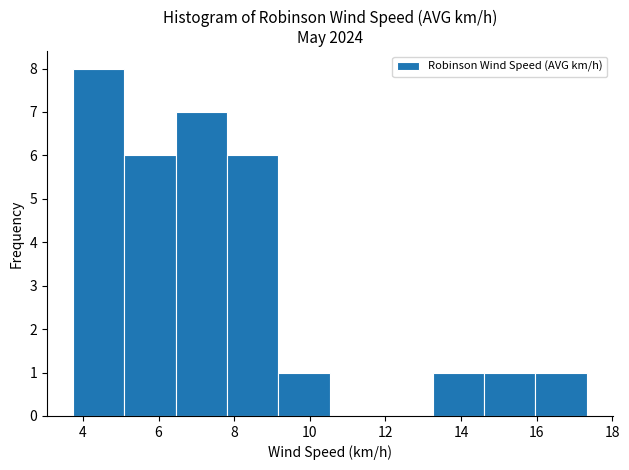

How tall is the bar that spans 14.6 to 16.0 on the x-axis? Neither the bar edges nor the heights are printed on the chart, so give them approximately, as read against the axes.

1